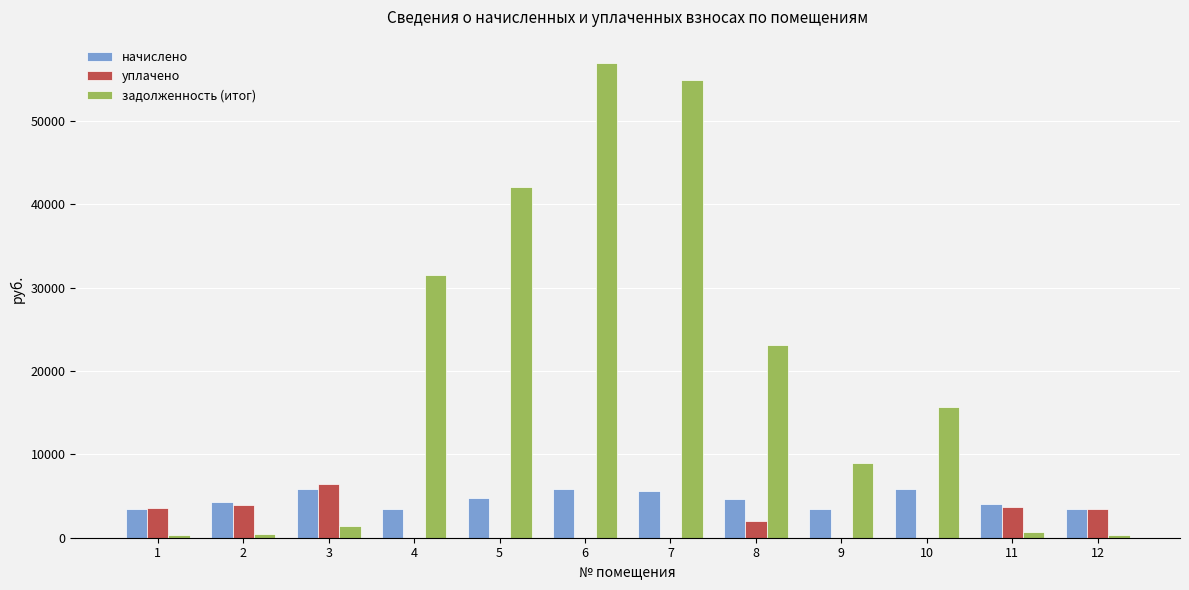

What is the maximum value for задолженность (итог)?

56905.9